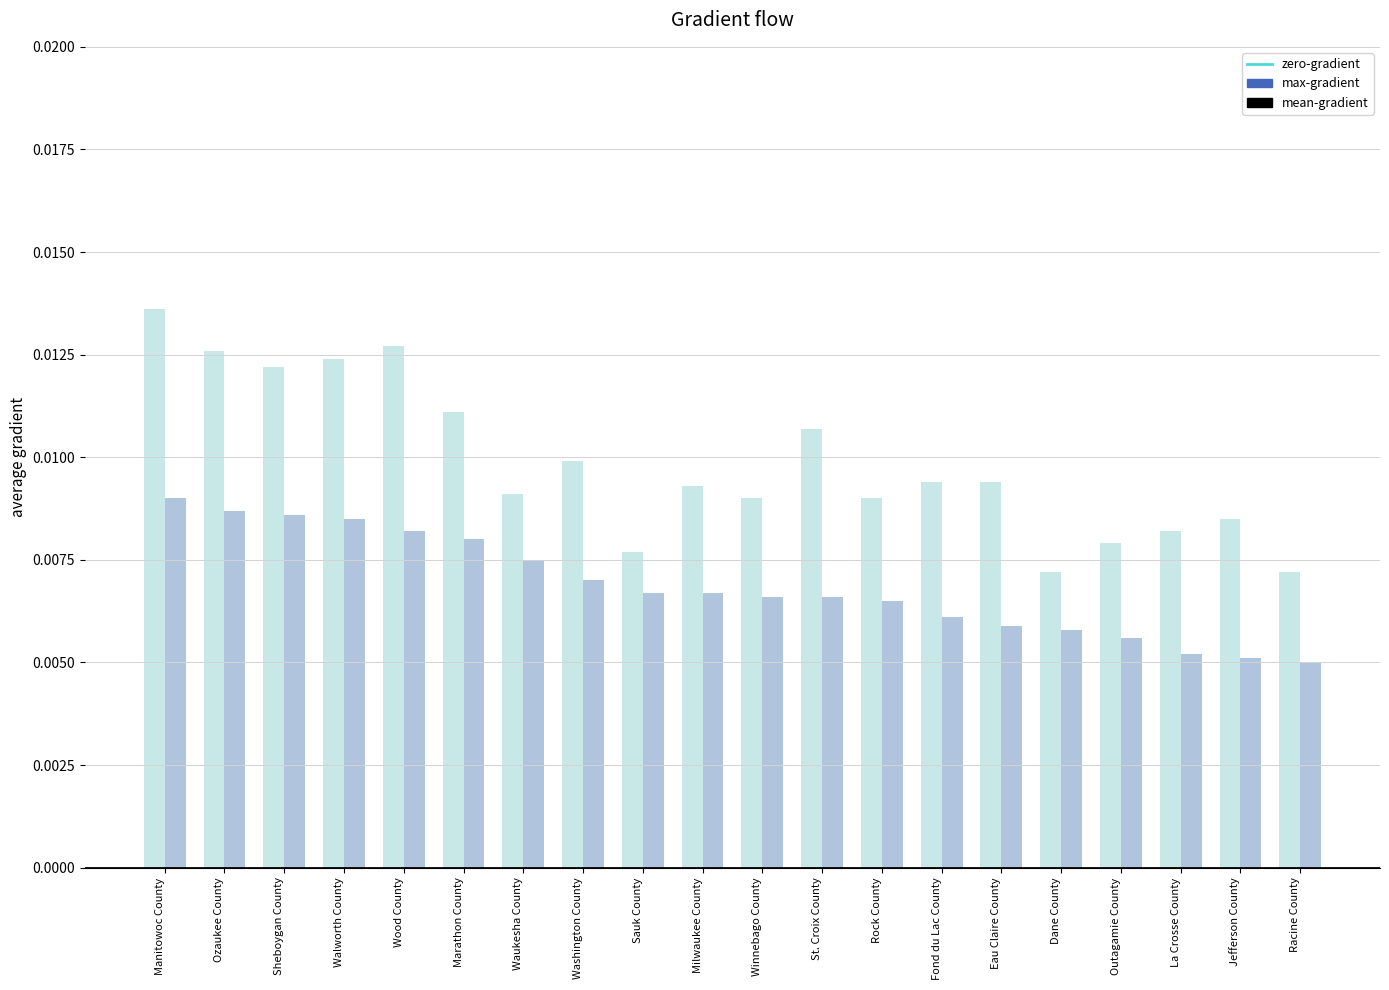

Reading right to left, list all the values displayed in this chart.

Age-Adjusted Death Rate: Racine County=5.0	Jefferson County=5.1	La Crosse County=5.2	Outagamie County=5.6	Dane County=5.8	Eau Claire County=5.9	Fond du Lac County=6.1	Rock County=6.5	St. Croix County=6.6	Winnebago County=6.6	Milwaukee County=6.7	Sauk County=6.7	Washington County=7.0	Waukesha County=7.5	Marathon County=8.0	Wood County=8.2	Walworth County=8.5	Sheboygan County=8.6	Ozaukee County=8.7	Manitowoc County=9.0
Upper CI: Racine County=7.2	Jefferson County=8.5	La Crosse County=8.2	Outagamie County=7.9	Dane County=7.2	Eau Claire County=9.4	Fond du Lac County=9.4	Rock County=9.0	St. Croix County=10.7	Winnebago County=9.0	Milwaukee County=9.3	Sauk County=7.7	Washington County=9.9	Waukesha County=9.1	Marathon County=11.1	Wood County=12.7	Walworth County=12.4	Sheboygan County=12.2	Ozaukee County=12.6	Manitowoc County=13.6